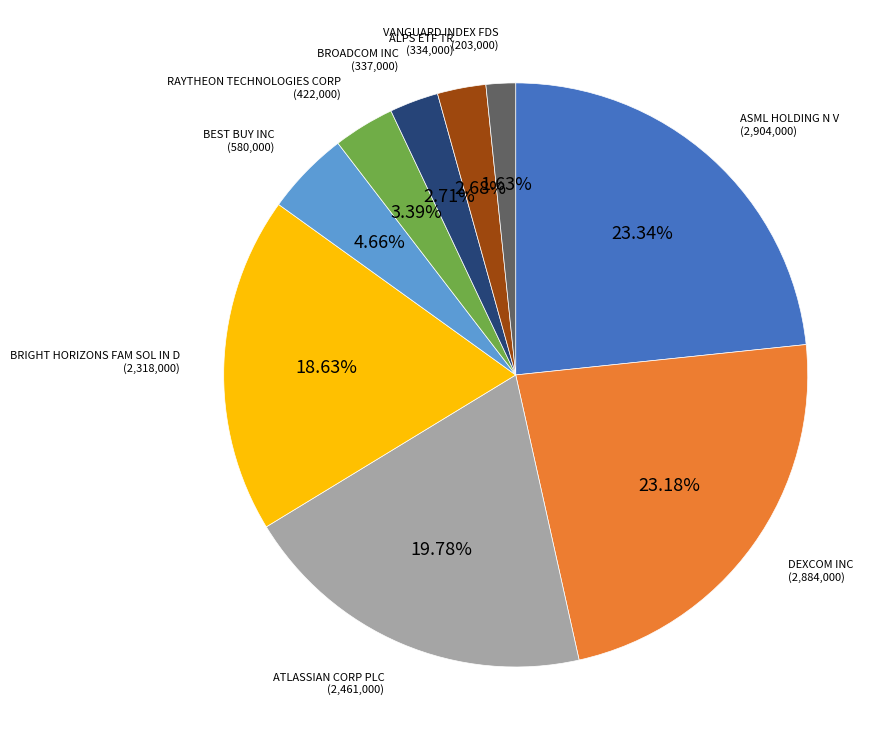

Is there a majority slice in this chart?

No